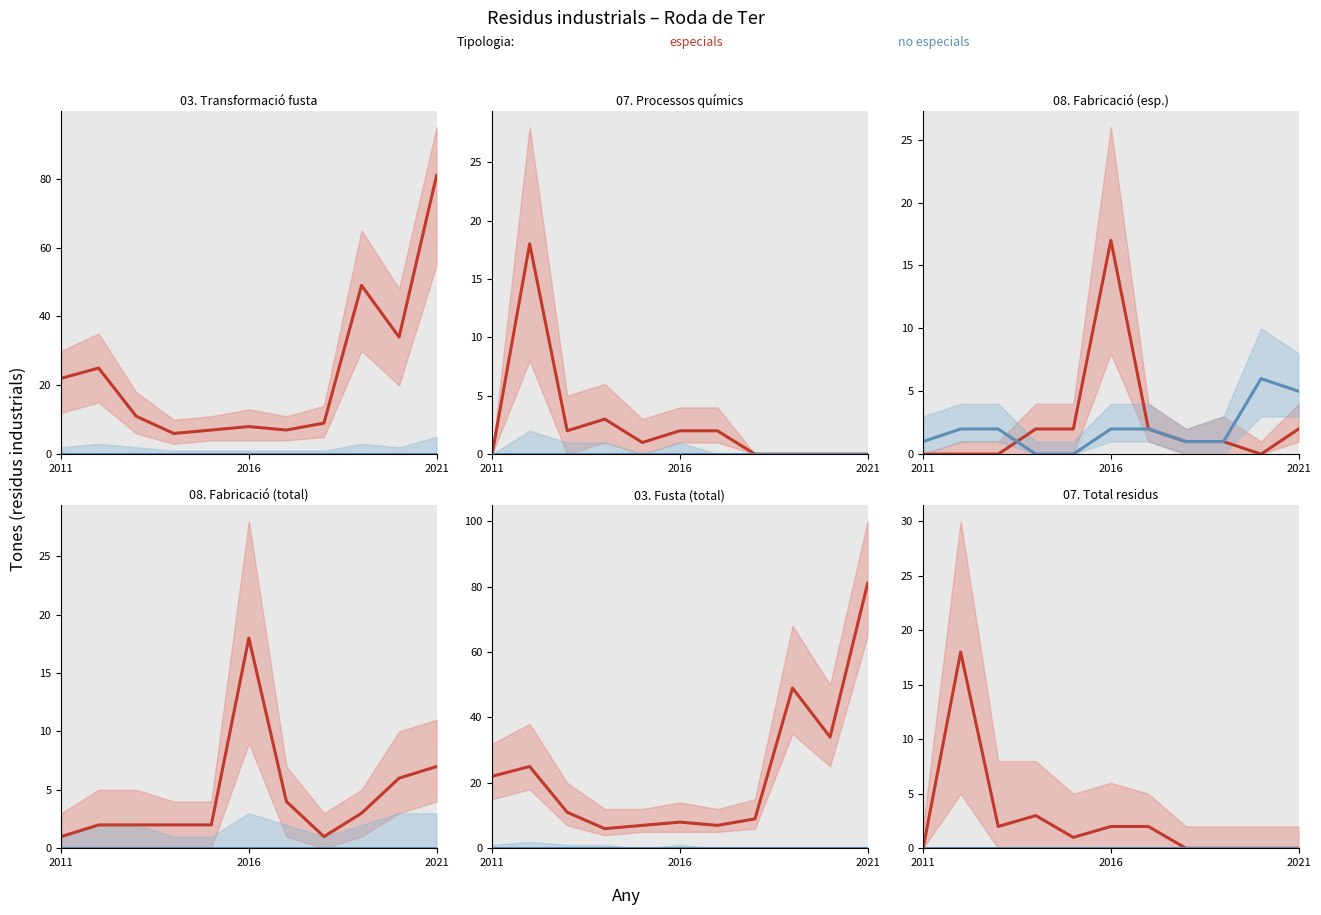

Which series has the largest range (max minus min)?

especials